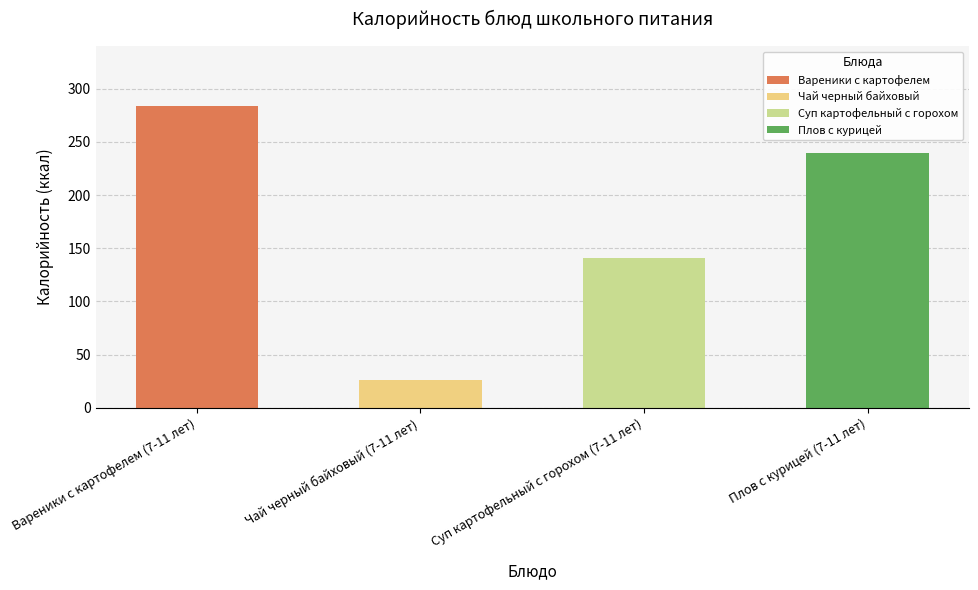

Which has a higher value, Плов с курицей (7-11 лет) or Вареники с картофелем (7-11 лет)?

Вареники с картофелем (7-11 лет)